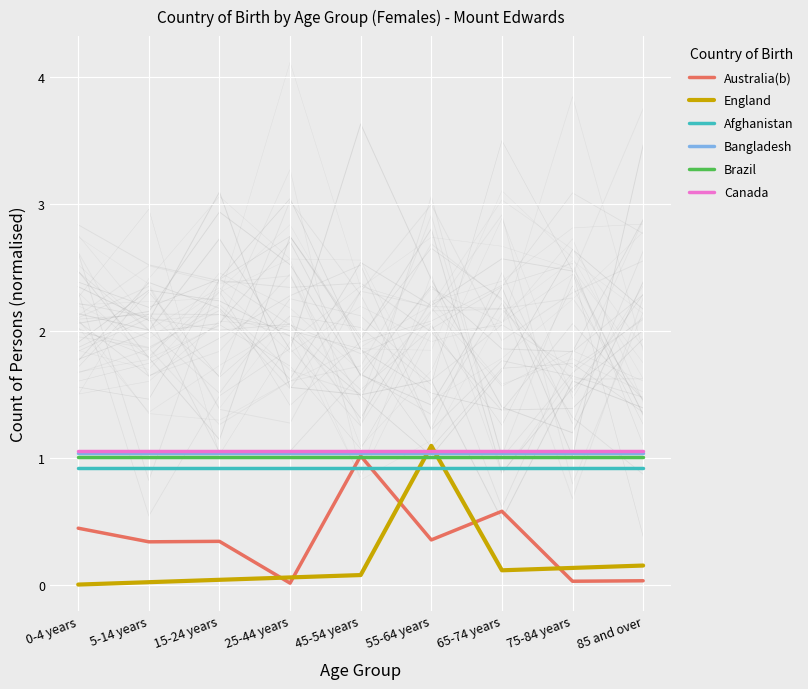

Which series has the widest spread of values?

England